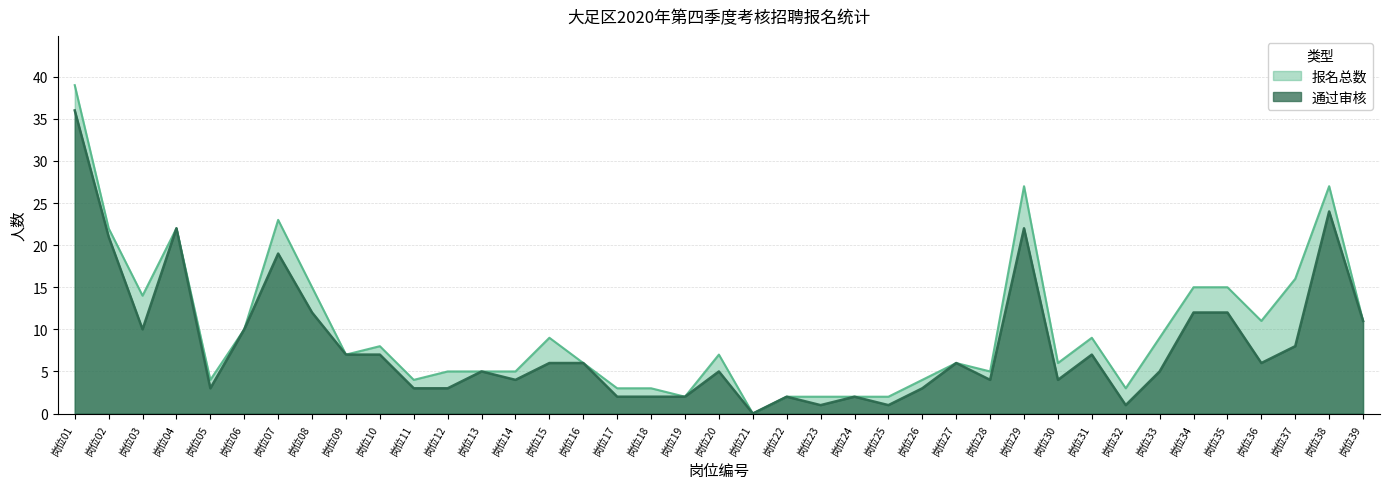

What is the difference between the second highest and second lowest values in the 报名总数 series?

25